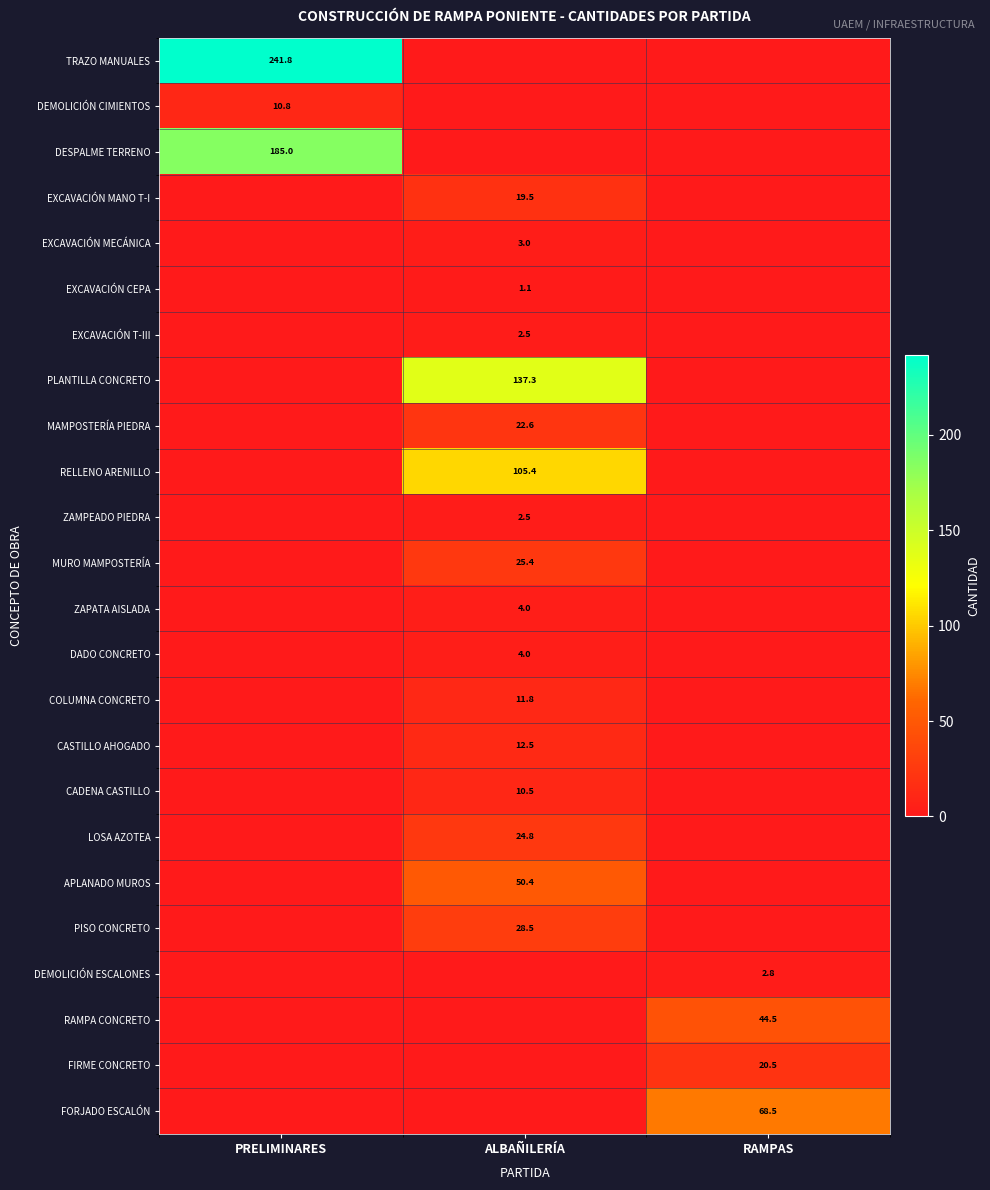

True or false: CADENA CASTILLO has a value of 10.5 at ALBAÑILERÍA.

True